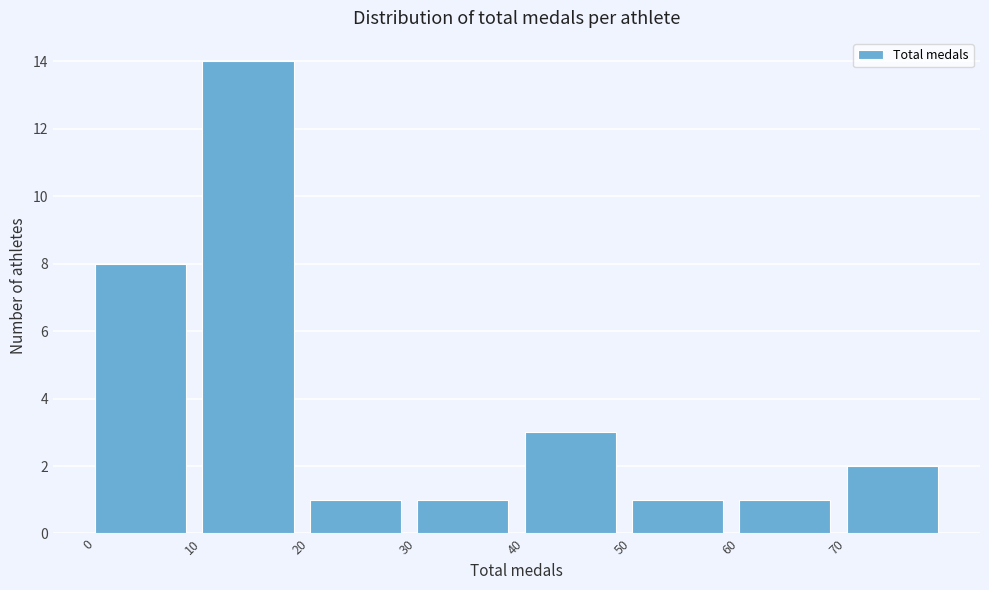

What is the height of the bar covering 50 to 60 on the x-axis? The values are not printed on the chart, so give them approximately, as read against the axis.

1